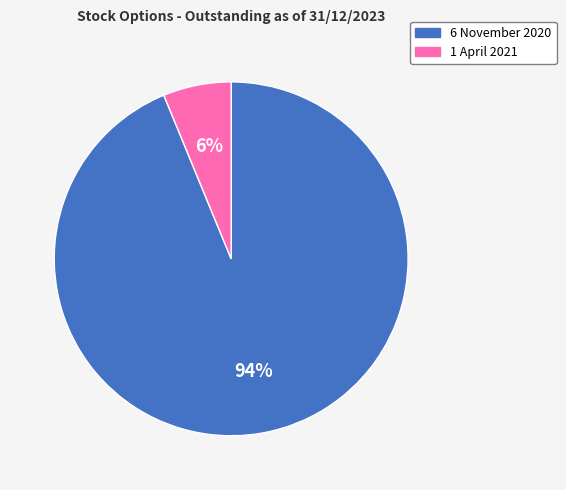

Combined, do 6 November 2020 and 1 April 2021 account for over 50%?

Yes